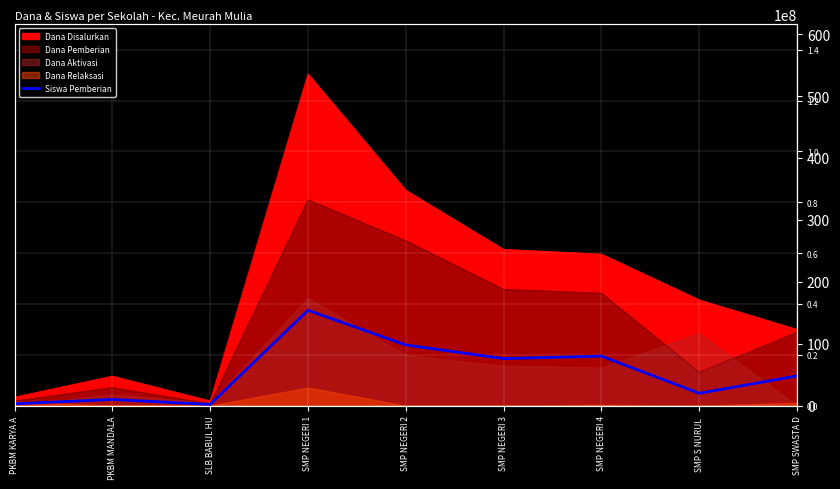

How many data points are less than 48?

4